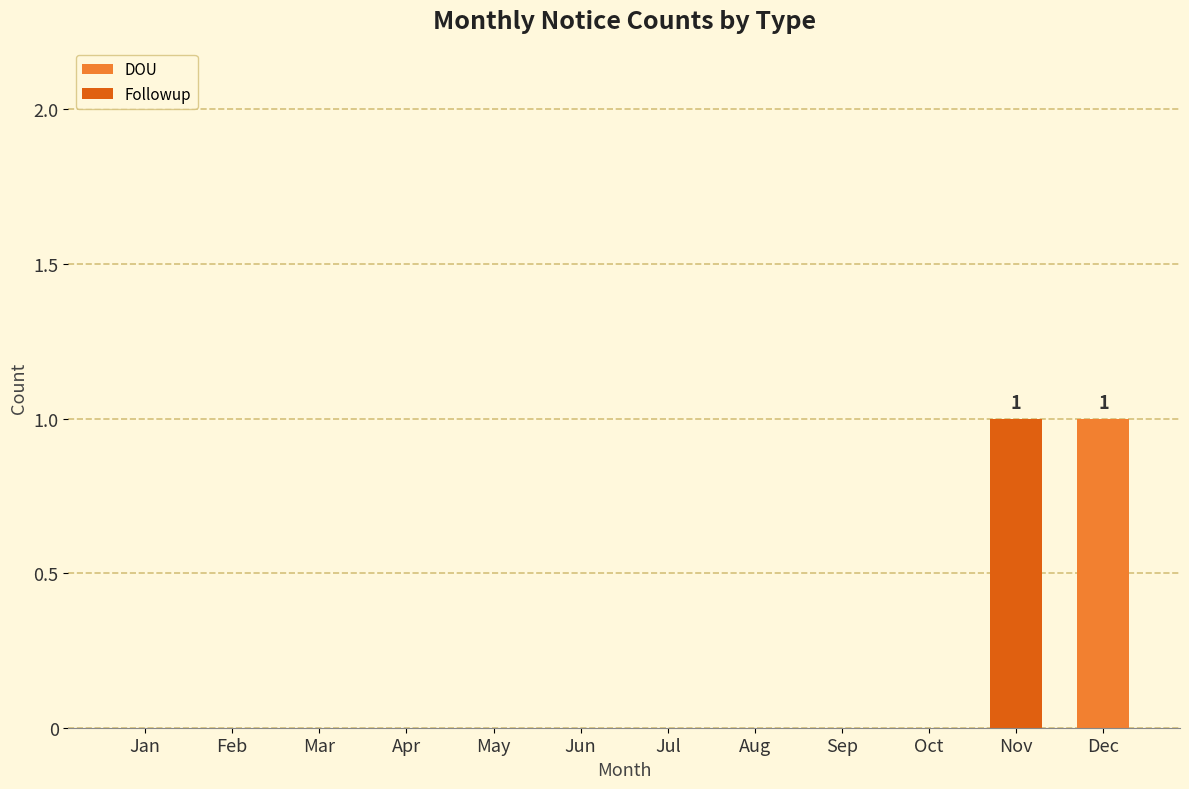

How many series are shown in this chart?

2